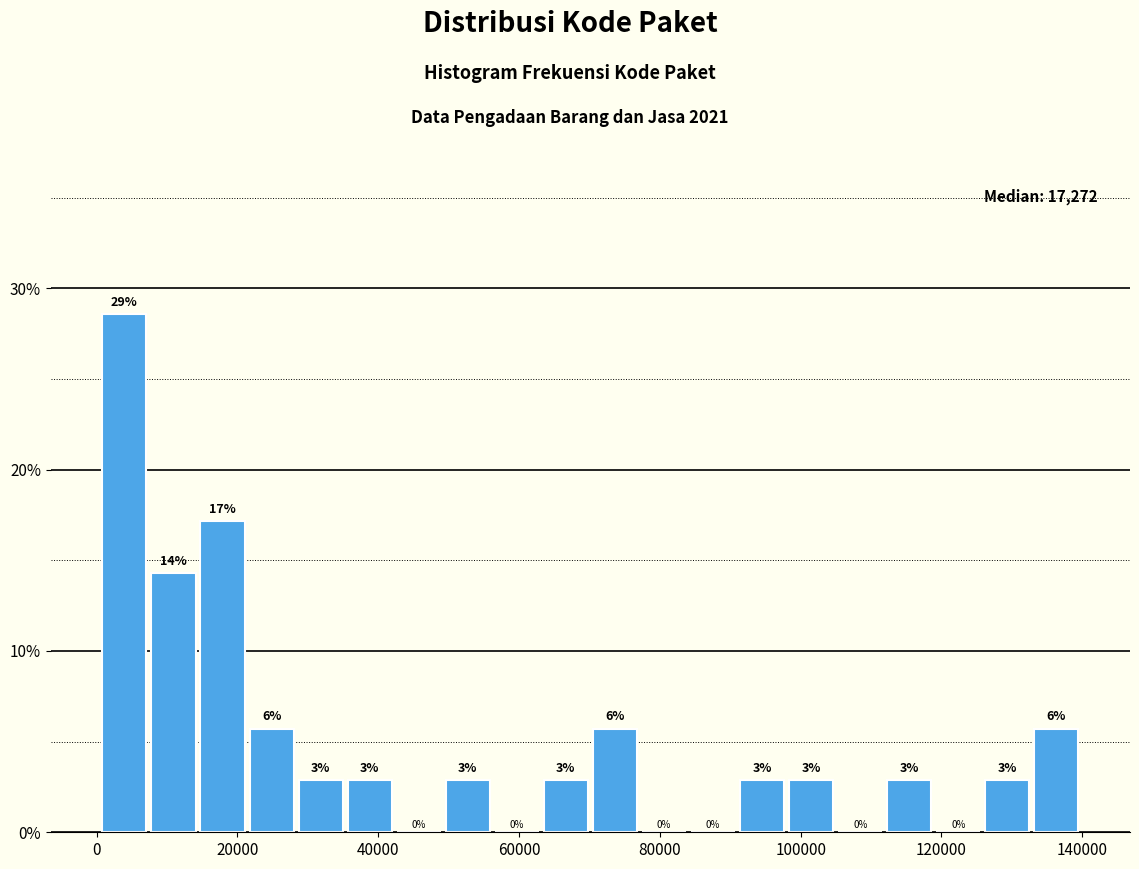

Around what value on the x-axis is the tallest bar? Give the approximate position of its centre, as read against the axis.

4000